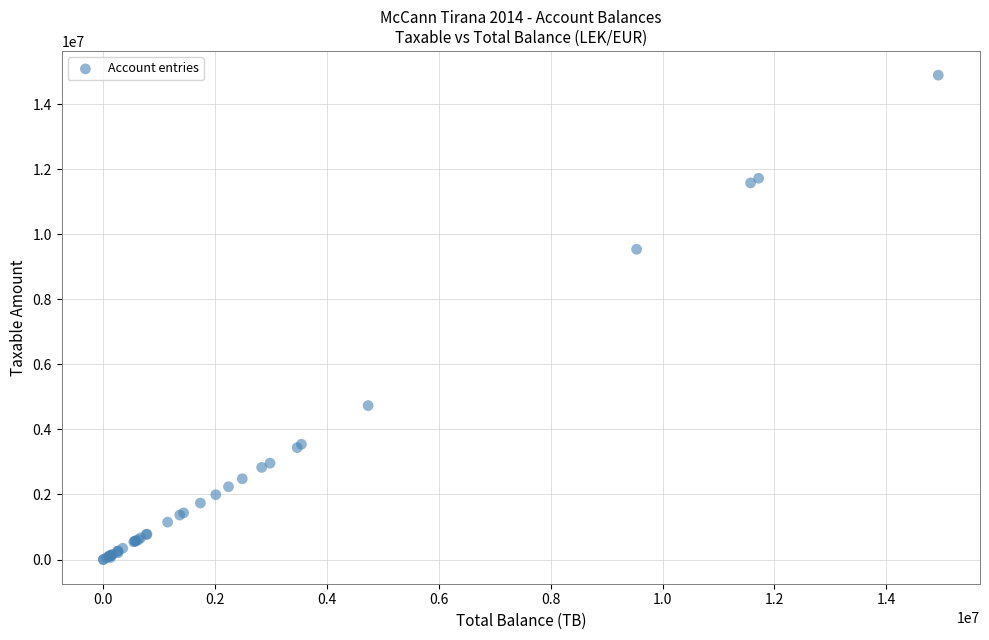

What Y value in the scatter plot is closest to 7443929?

9536057.6